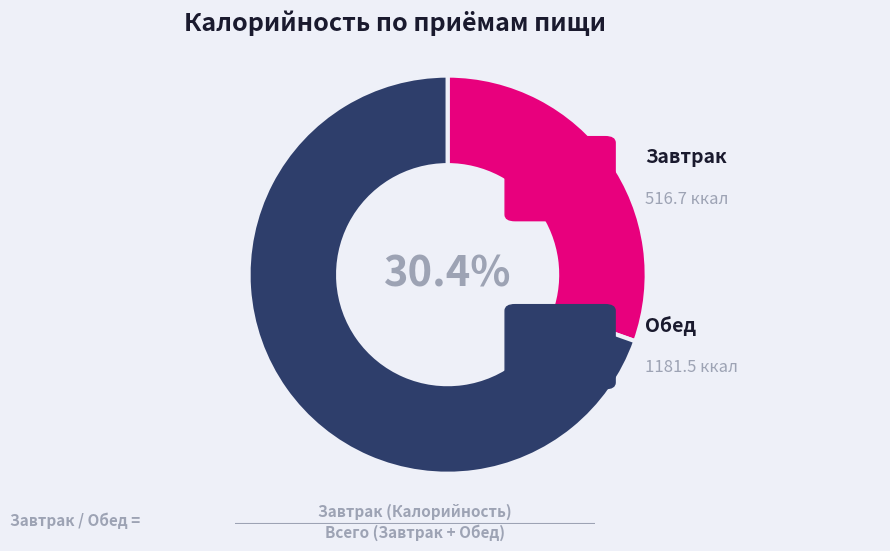

Is there any slice that represents more than half of the pie?

Yes